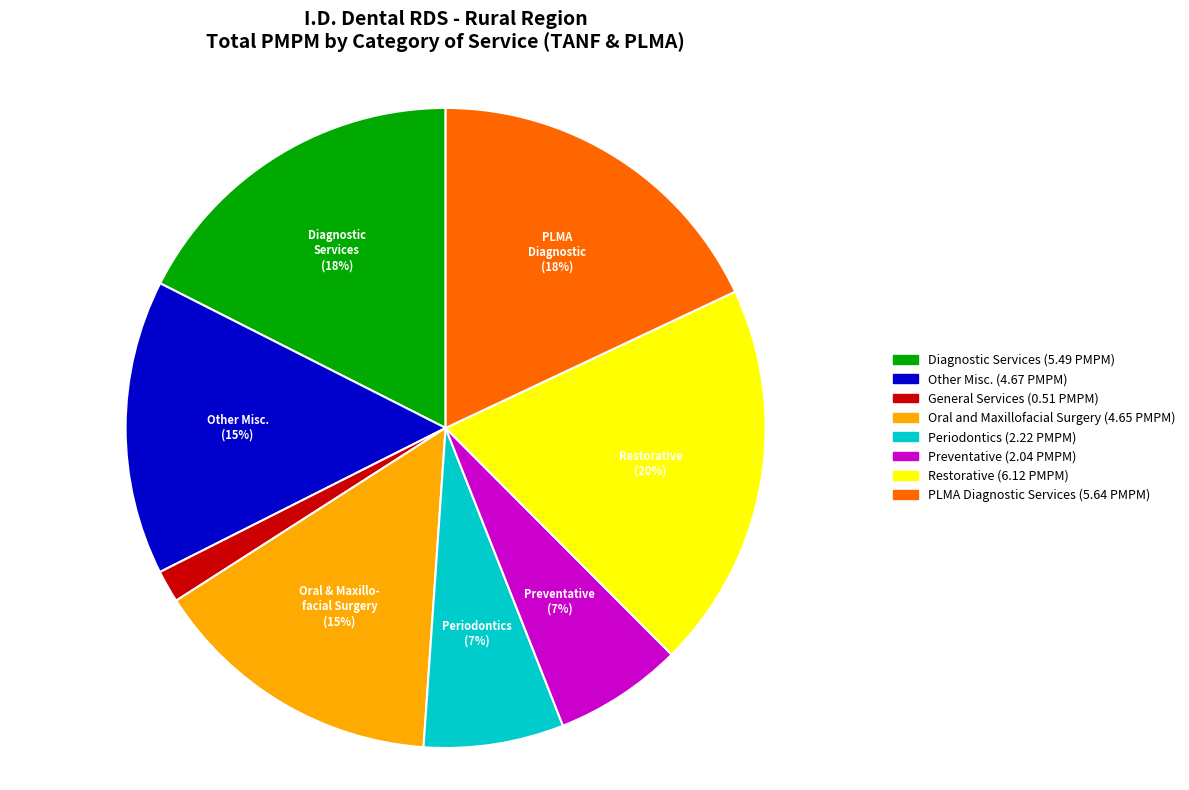

What is the ratio of the value at Periodontics to the value at PLMA Diagnostic?

0.4